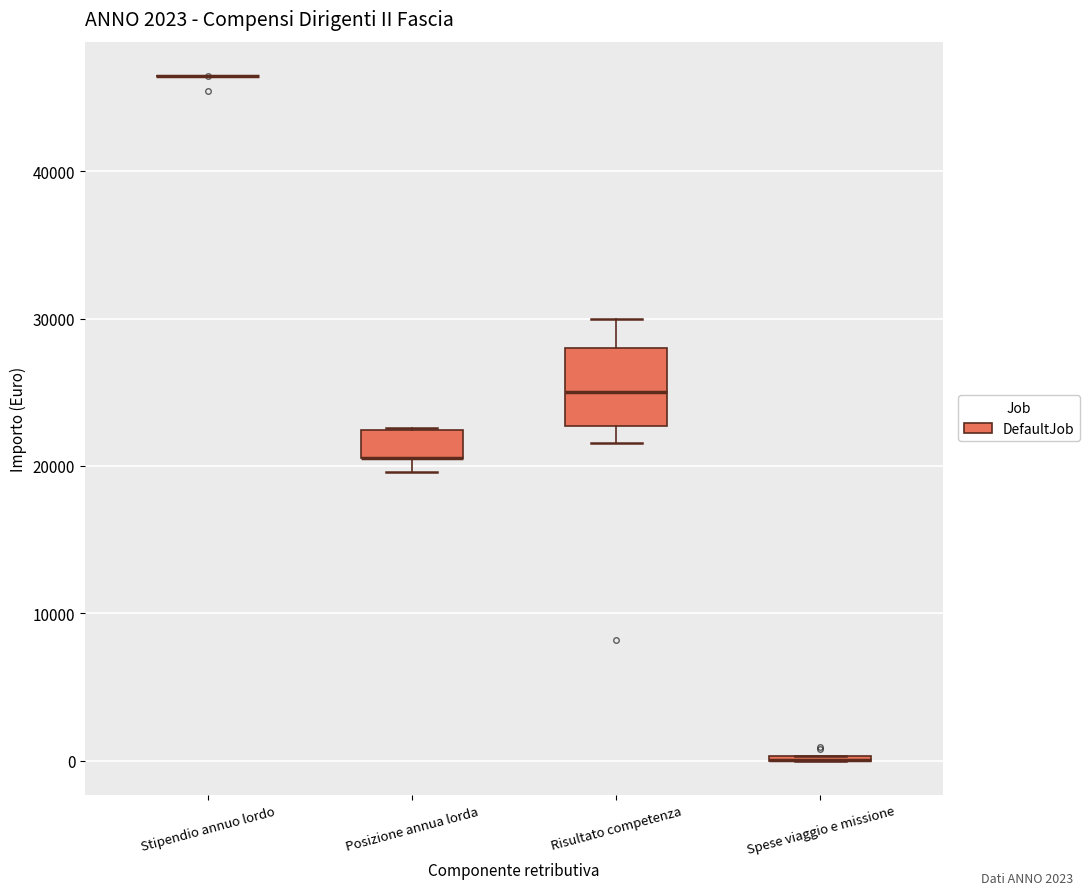

Which box is the tallest, from its lower edge to its upper edge?

Risultato competenza